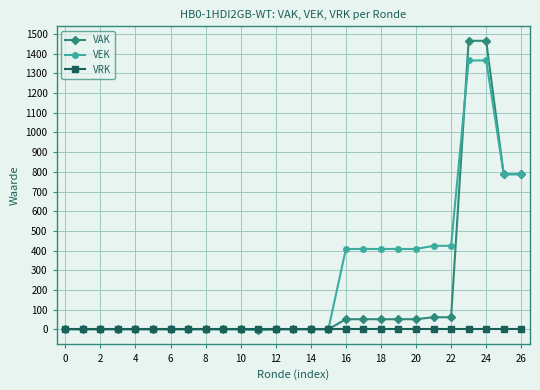

Which series has the widest spread of values?

VAK